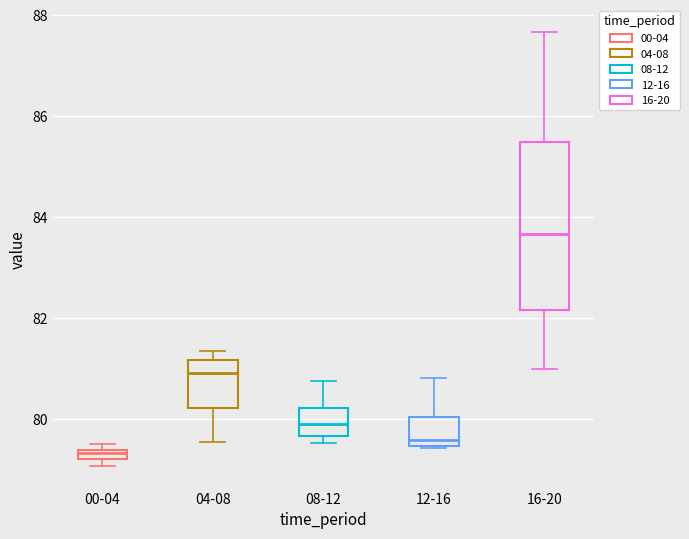

Where is the lower edge of the box for 00-04 on the y-axis? The values are not printed on the chart, so give them approximately, as read against the axis.

79.2